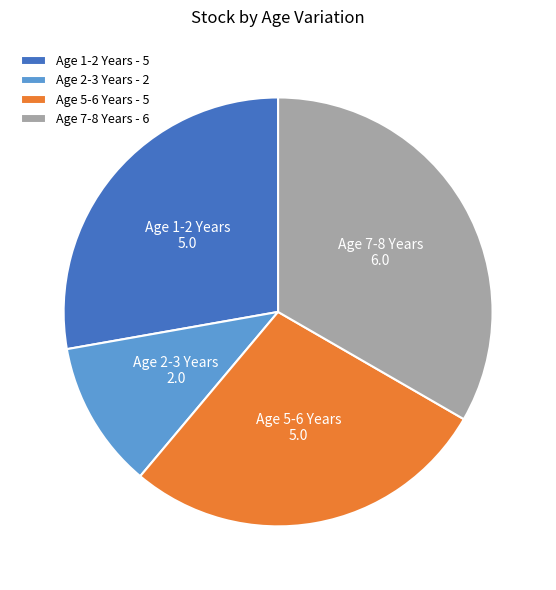

Is Age 7-8 Years - 6 the majority of the pie?

No